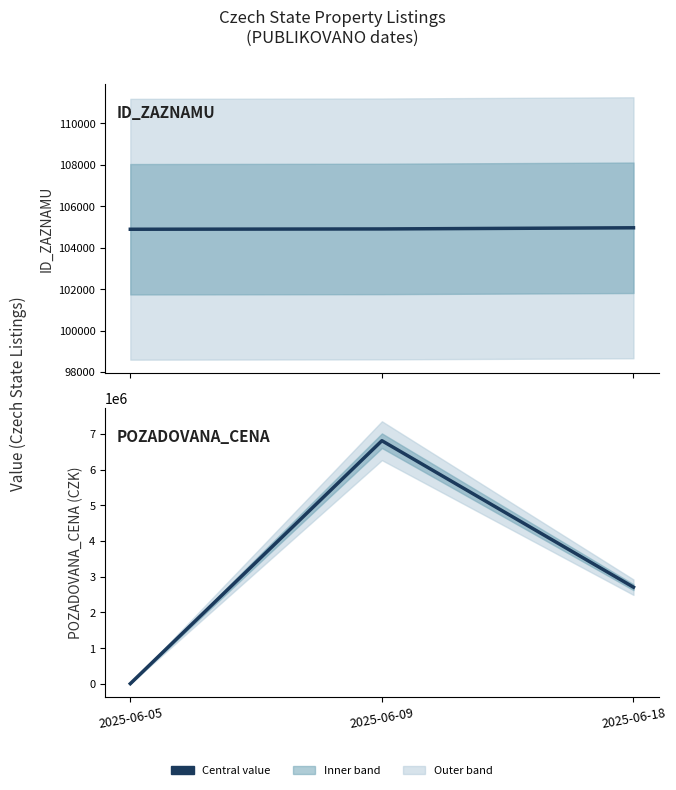

Is the value of ID_ZAZNAMU at 2025-06-18 greater than the value of POZADOVANA_CENA at 2025-06-18?

No